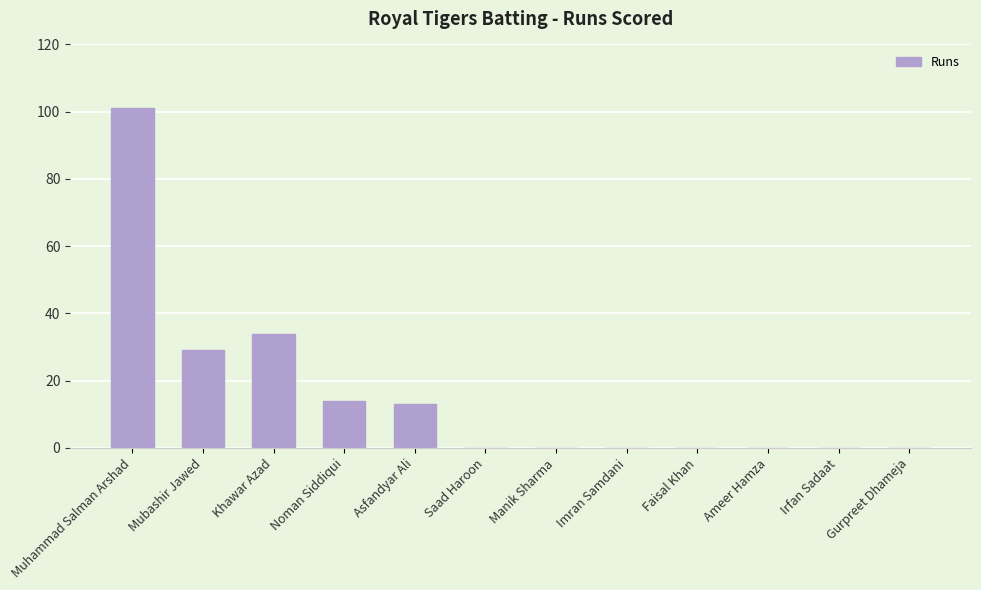

What is the change in value from Mubashir Jawed to Ameer Hamza?

-29